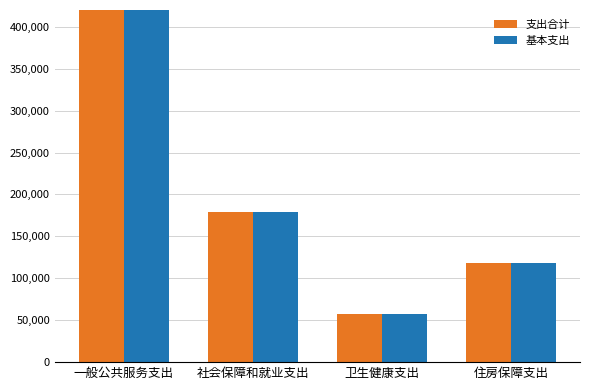

Which series has the largest range (max minus min)?

支出合计